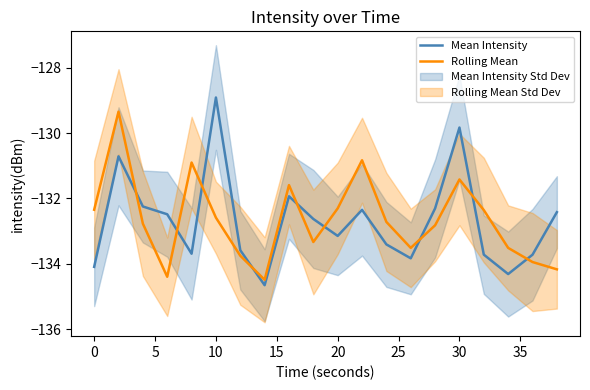

What is the maximum value for Rolling Mean?

-129.3